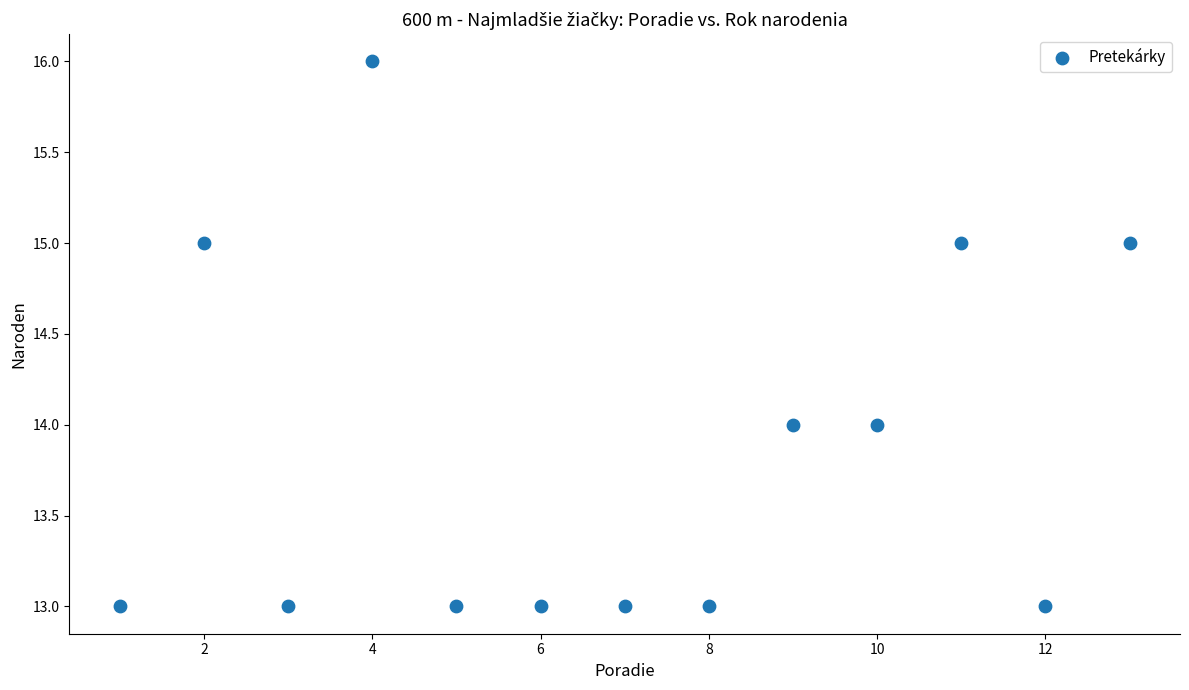

What is the range of Y values (max minus min)?

3